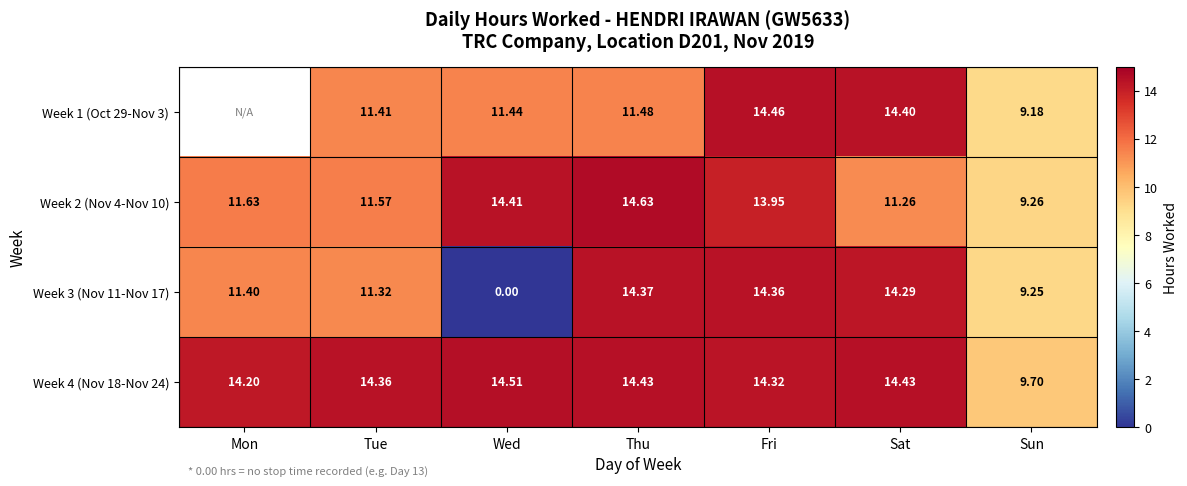

How many values in the Week 3 (Nov 11-Nov 17) series are below 11?

2